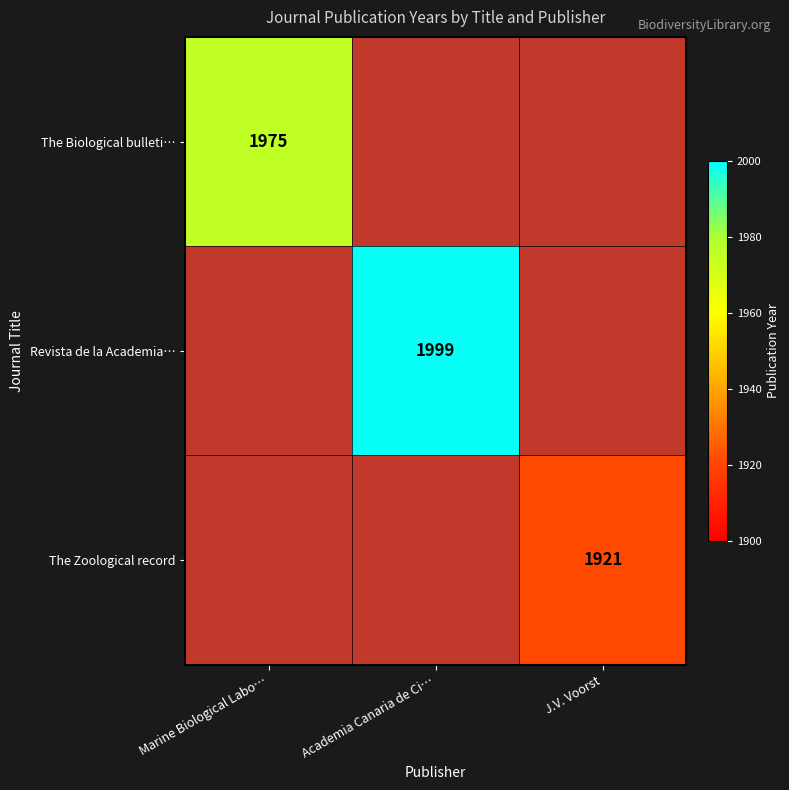

Which category has the highest value across all series?

Academia Canaria de Ci…